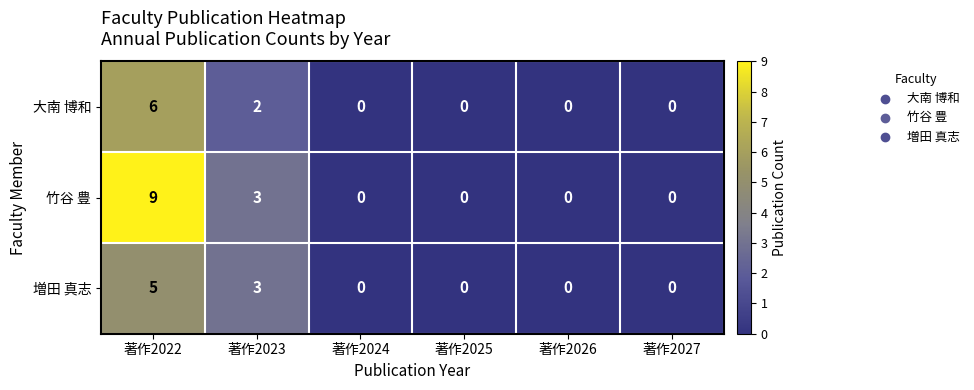

The value of 増田 真志 at 著作2022 is 3. True or false?

False